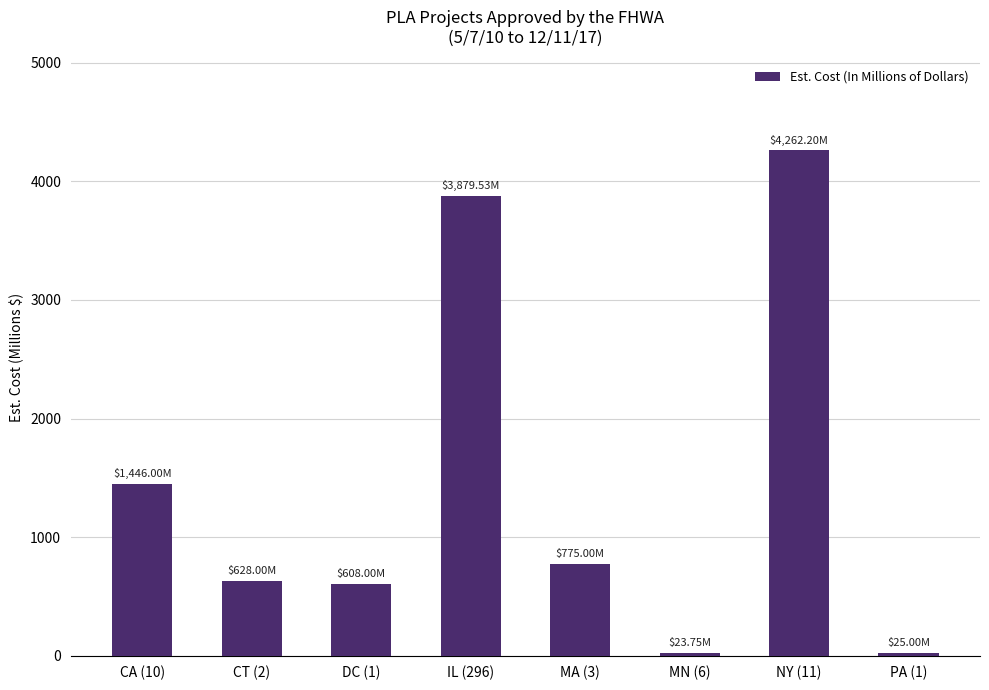

What is the change in value from DC (1) to NY (11)?

+3654.2